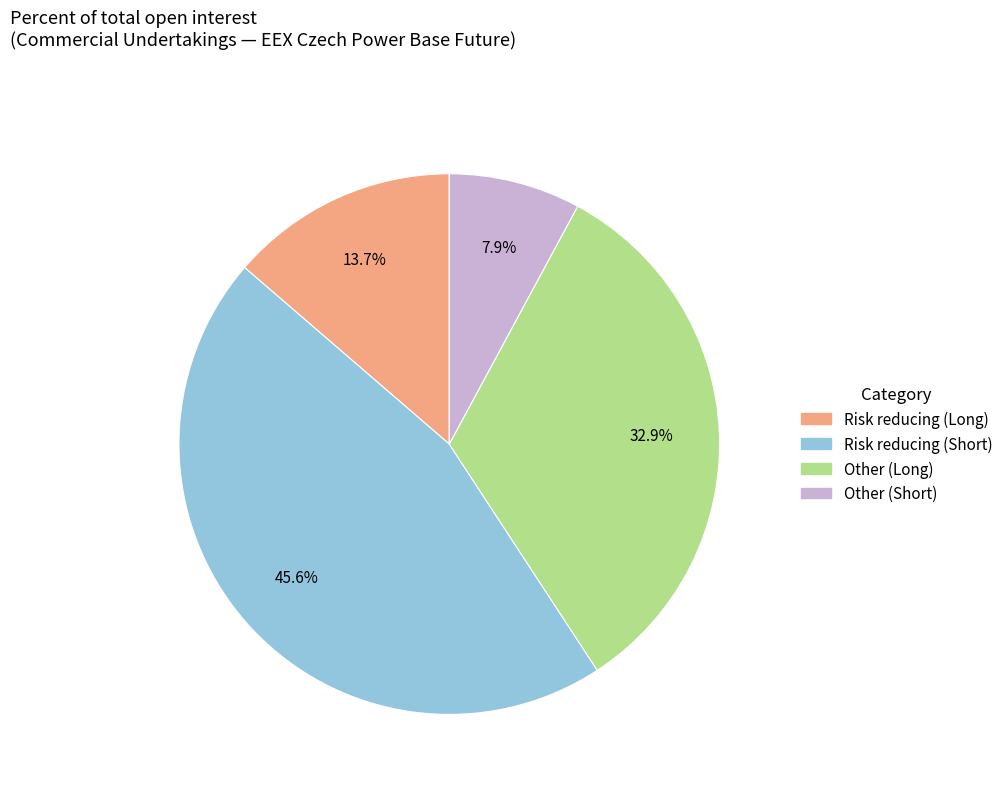

Which category has the biggest portion of the pie?

Risk reducing (Short)